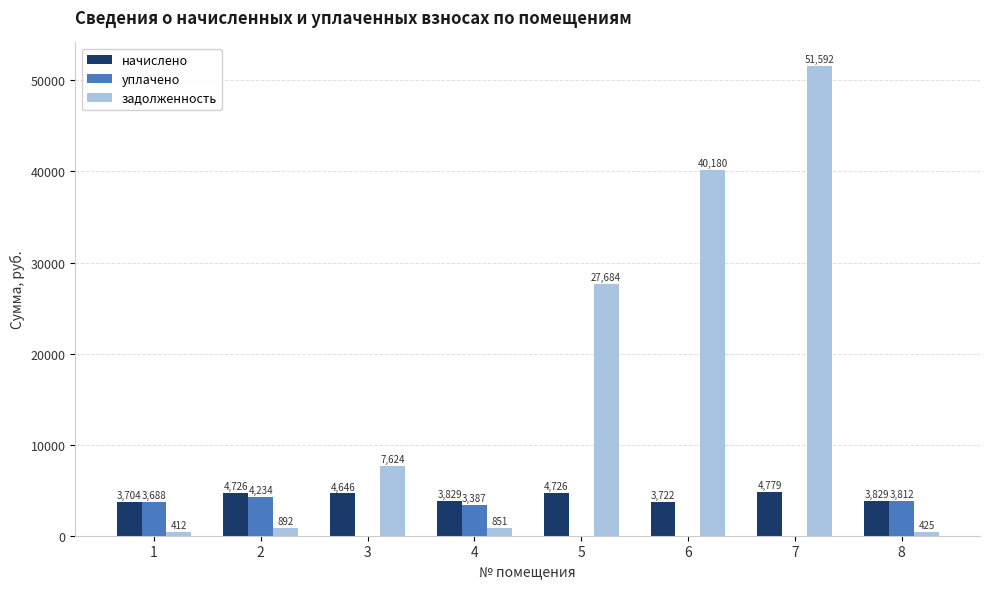

Is it true that начислено equals 4725.7 at 2?

True